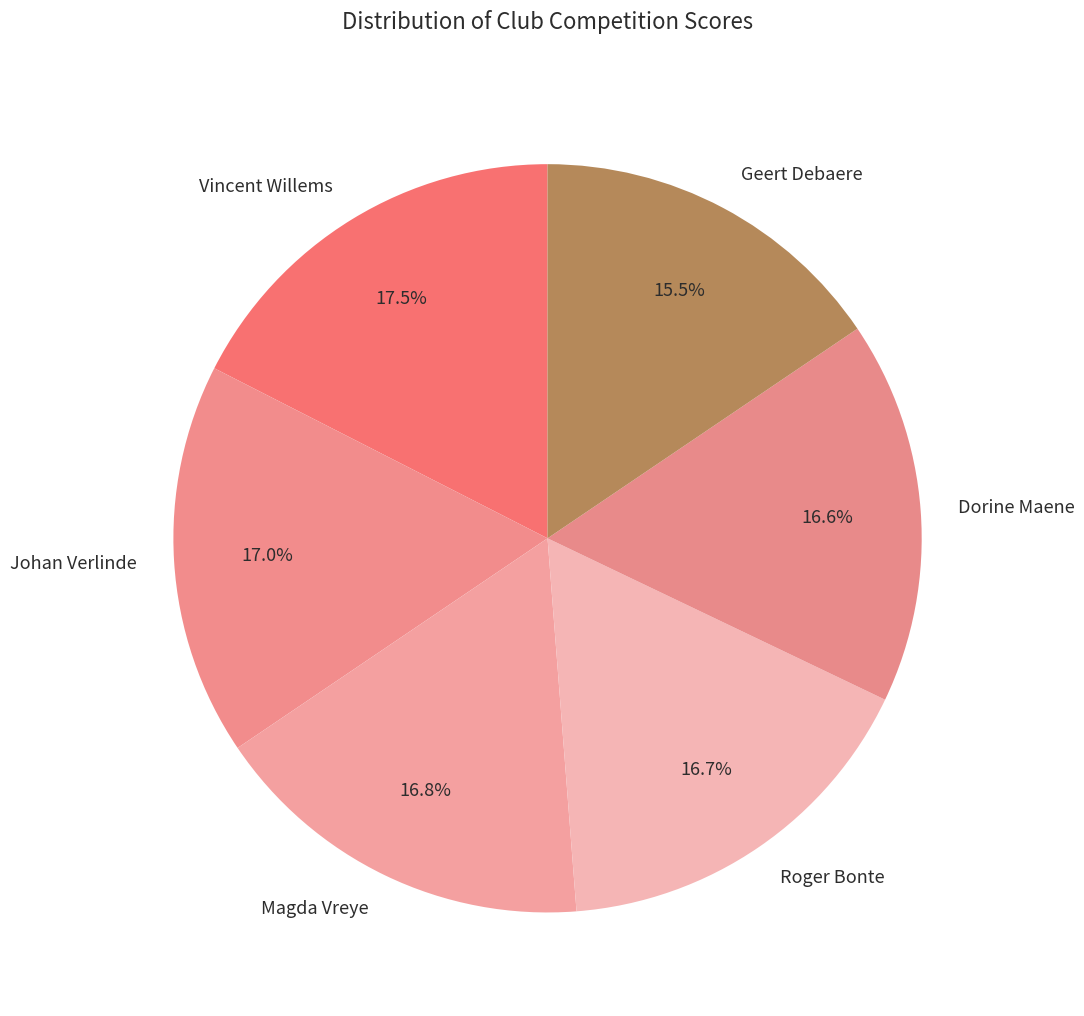

Which slice is the largest?

Vincent Willems